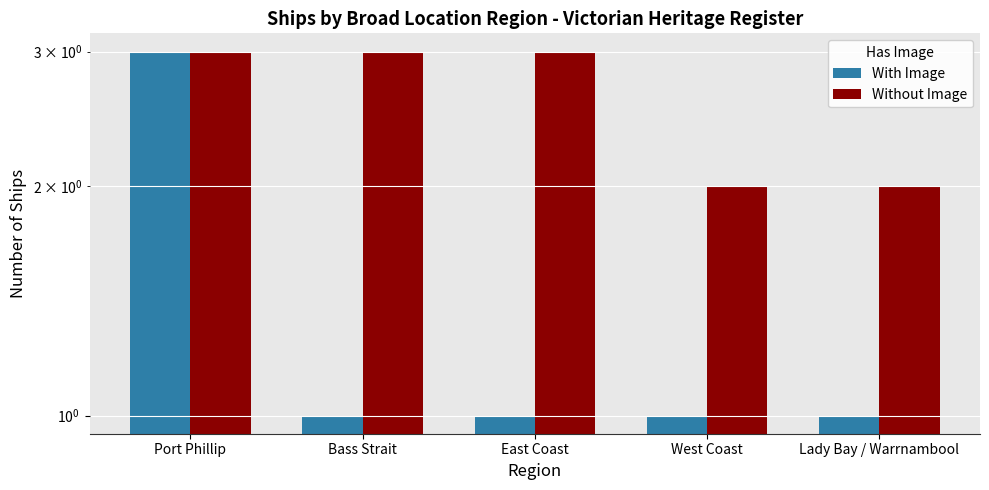

How many bars are there in total?

10